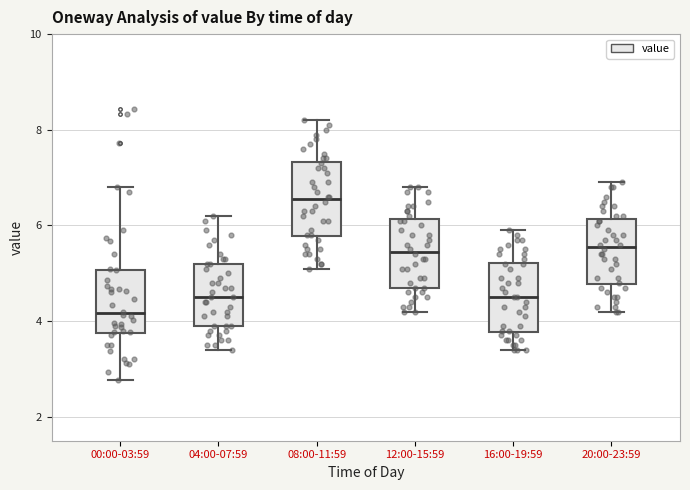

Reading left to right, transcribe this box plot: for each box, give where its median line is, the range the box spans, and where its two whiskers end, as read against the y-axis. The values are not printed on the chart, so give them approximately, as read against the axis.

00:00-03:59: median 4.2, box 3.8 to 5.0, whiskers 2.8 to 6.8
04:00-07:59: median 4.6, box 4.0 to 5.2, whiskers 3.4 to 6.2
08:00-11:59: median 6.6, box 5.8 to 7.4, whiskers 5.2 to 8.2
12:00-15:59: median 5.4, box 4.8 to 6.2, whiskers 4.2 to 6.8
16:00-19:59: median 4.6, box 3.8 to 5.2, whiskers 3.4 to 6.0
20:00-23:59: median 5.6, box 4.8 to 6.2, whiskers 4.2 to 7.0